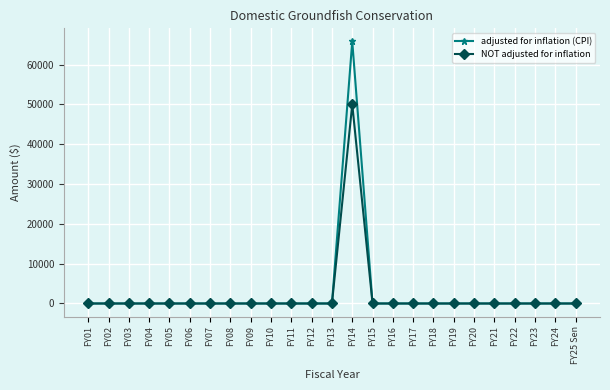

True or false: NOT adjusted for inflation has a value of 0 at FY19.

True